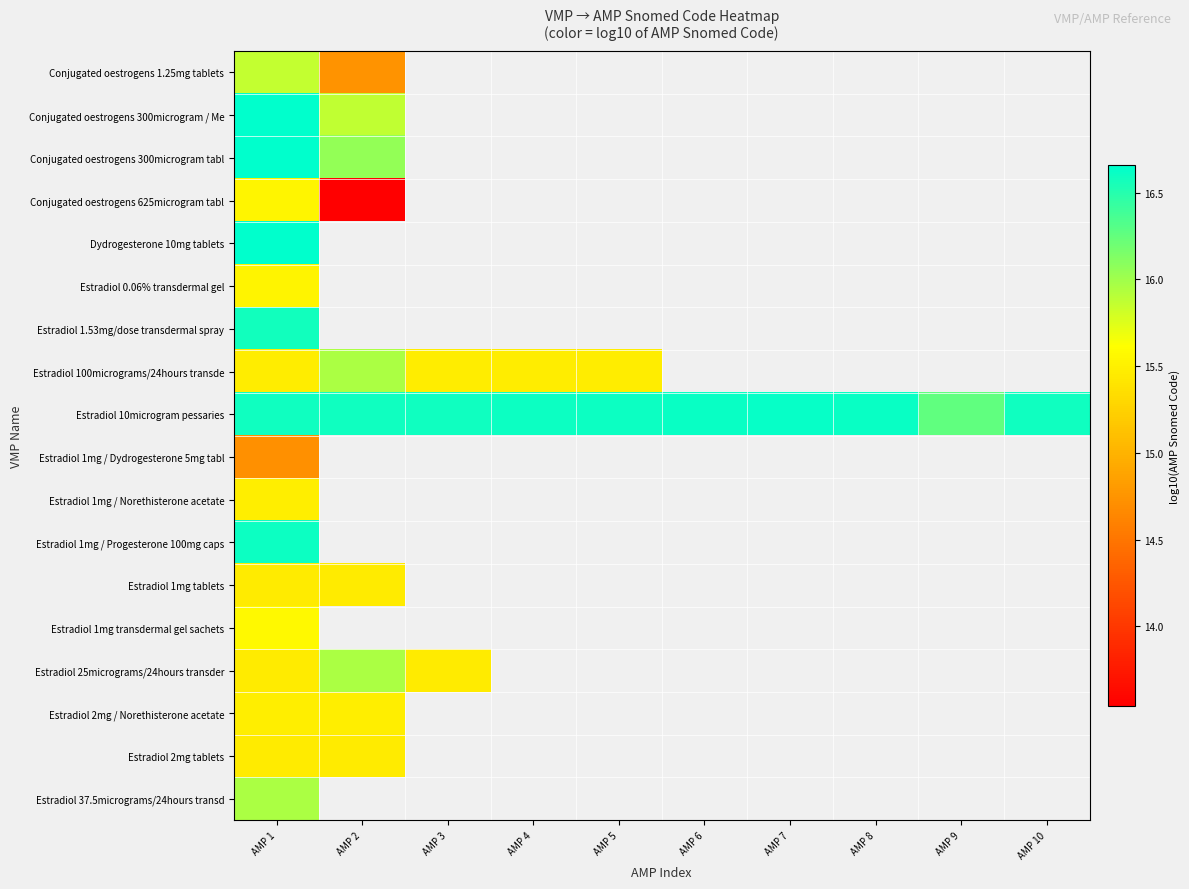

Which series has the largest total across all categories?

Estradiol 10microgram pessaries